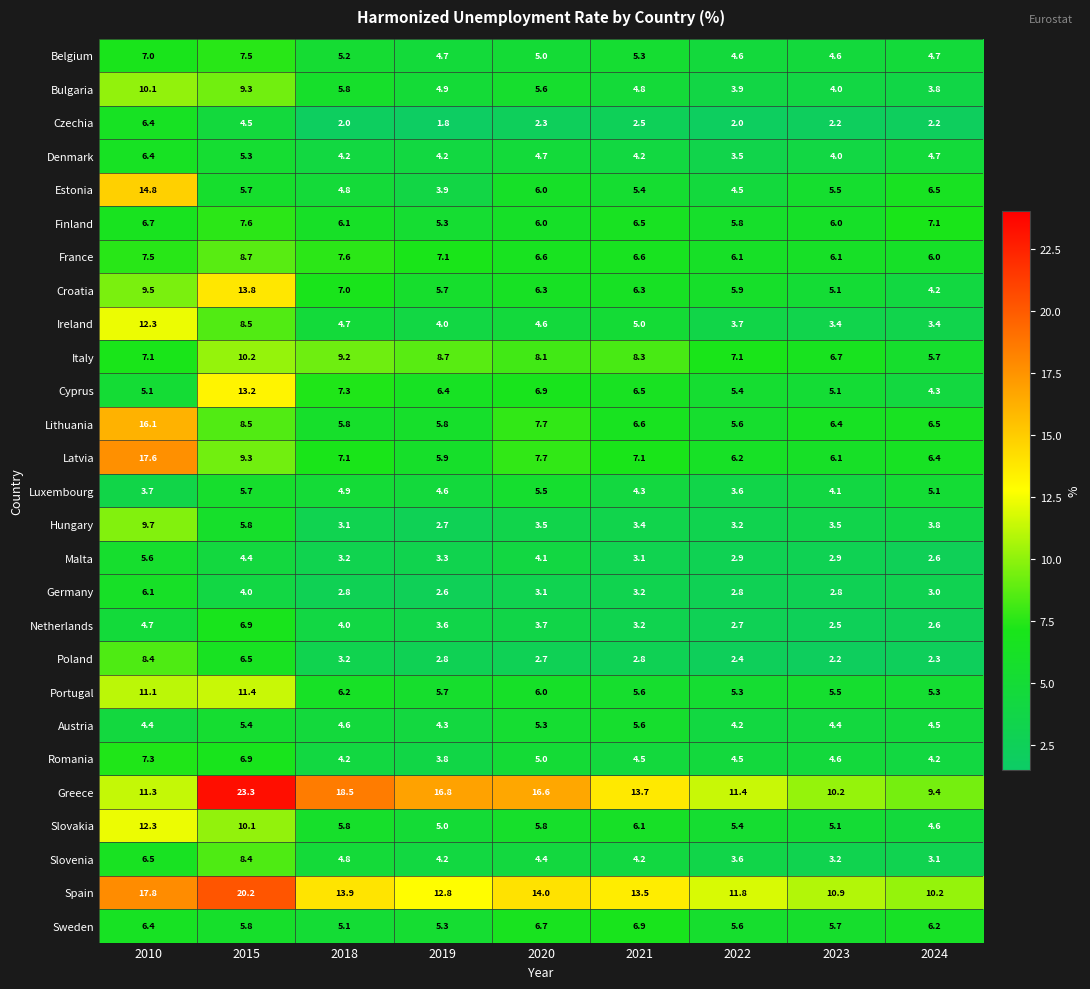

Where is Latvia nearest to the value 11?

2015